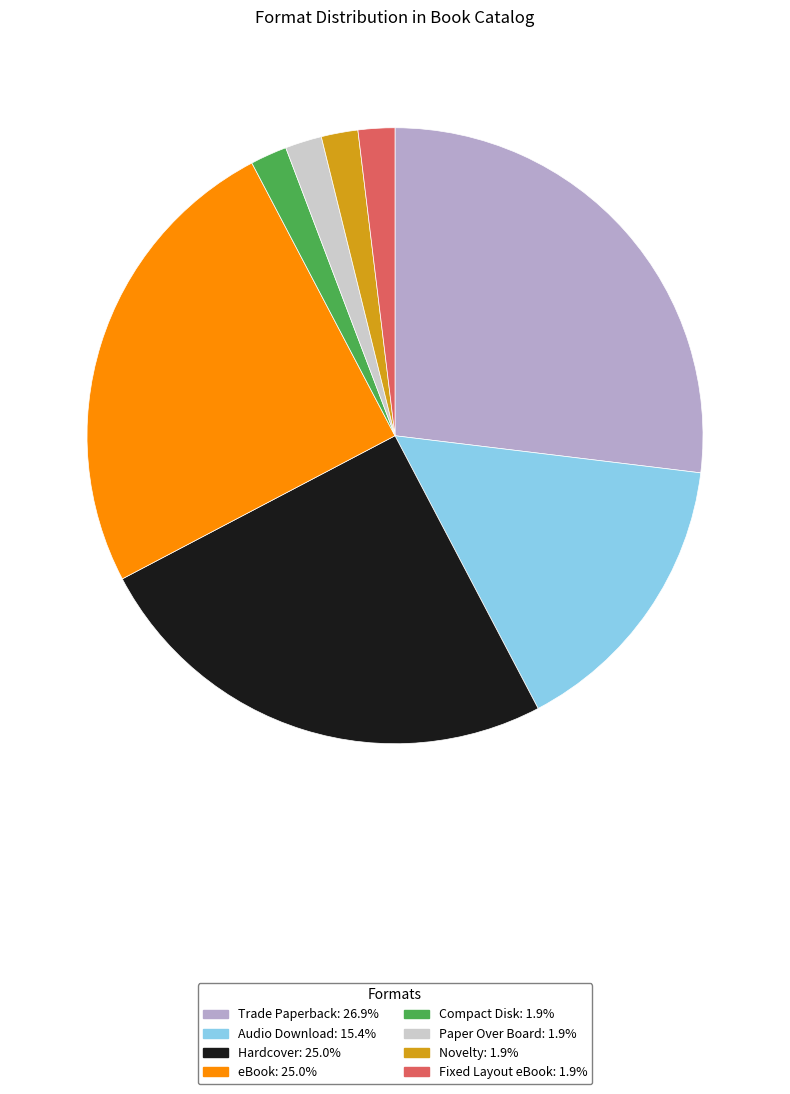

Is there a majority slice in this chart?

No